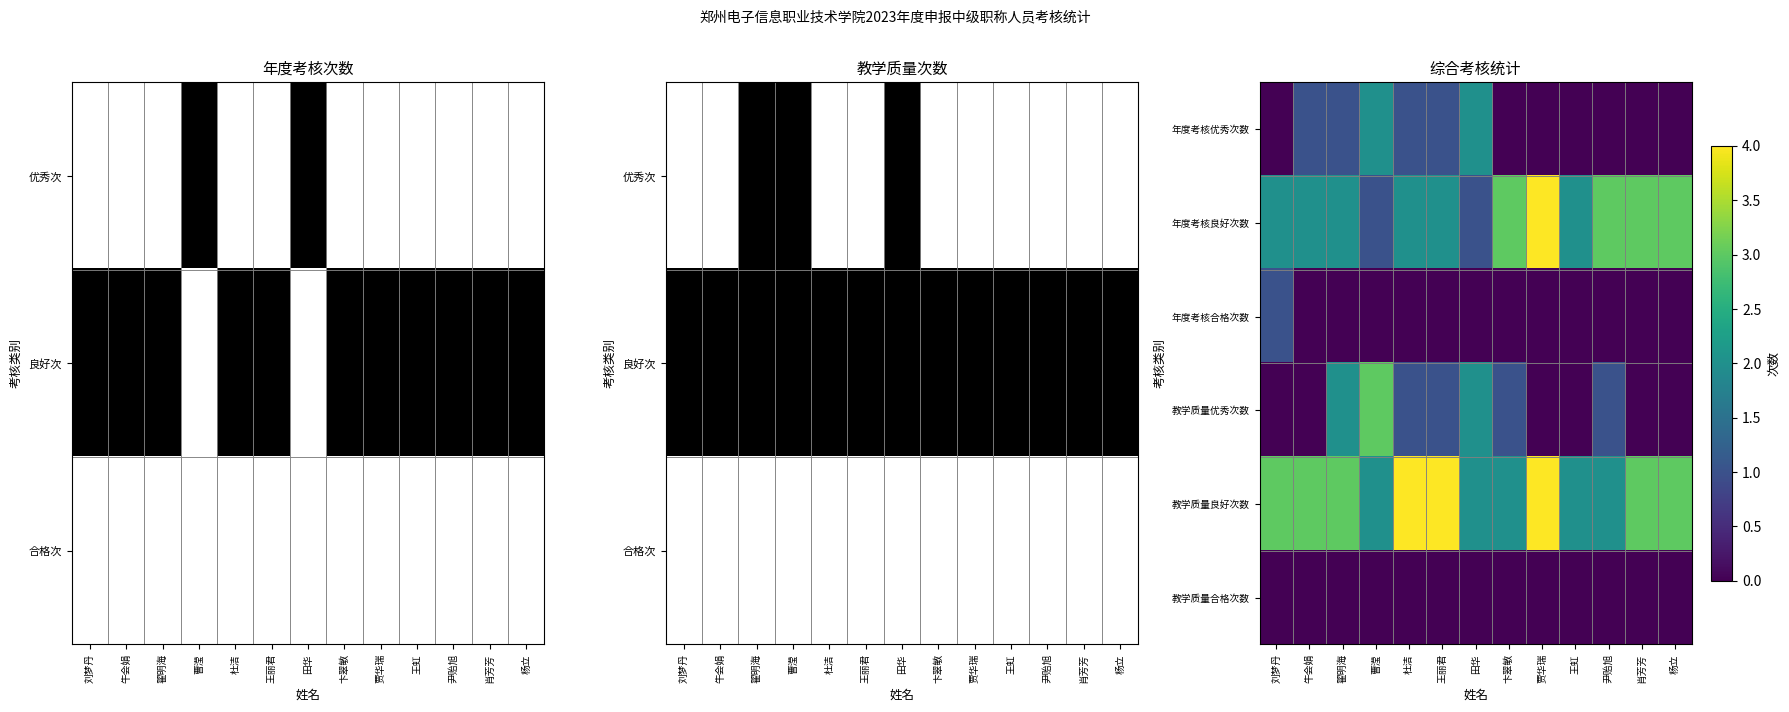

True or false: 年度考核良好次数 has a value of 1 at 曹滢.

True